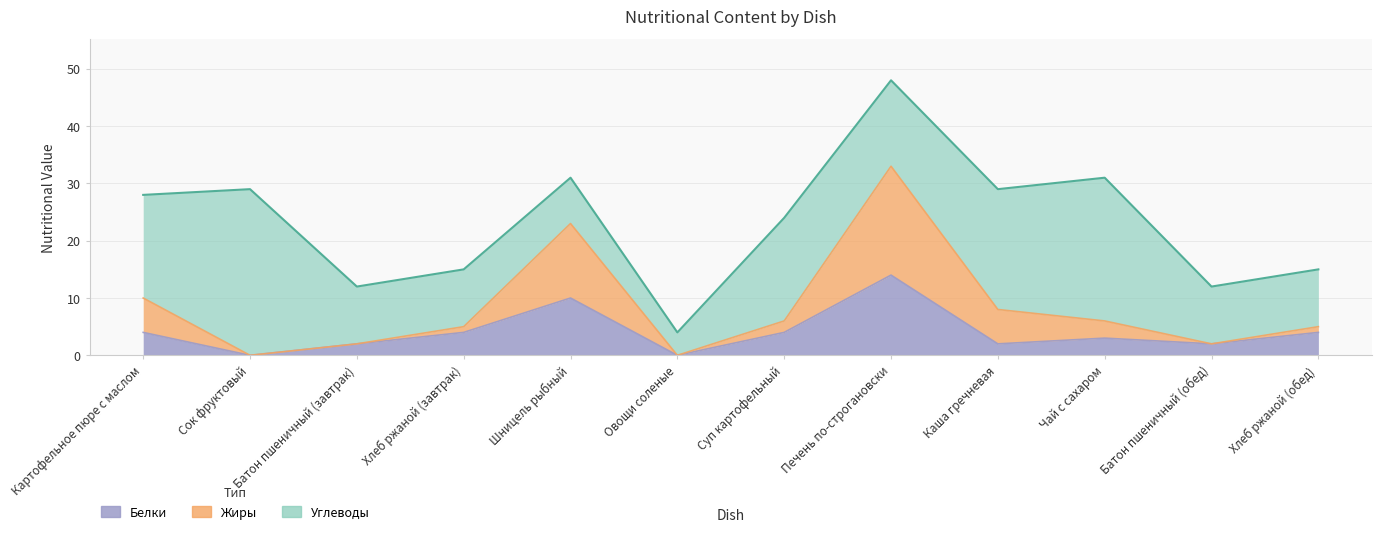

Does the chart display data point markers on the line(s)?

No